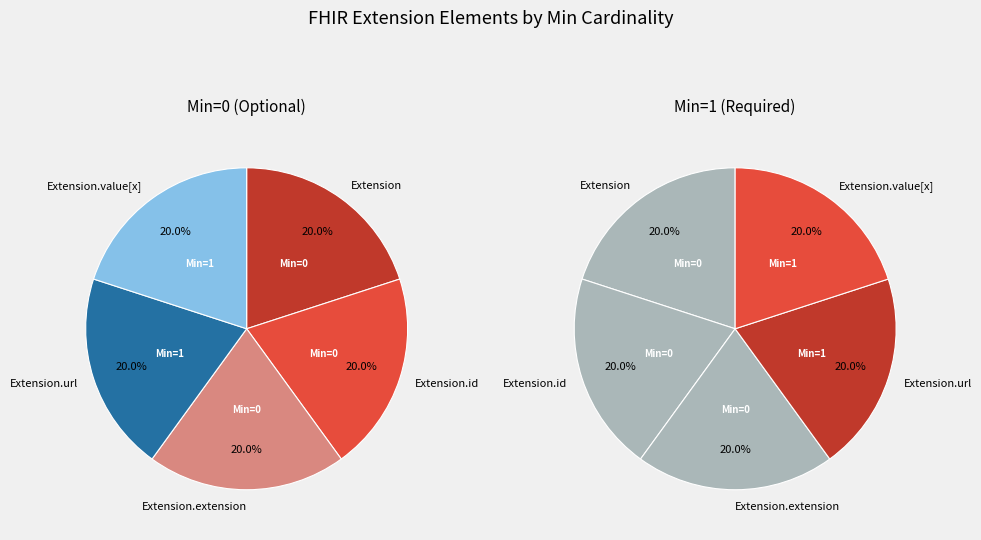

Which slice is the largest?

Extension.url